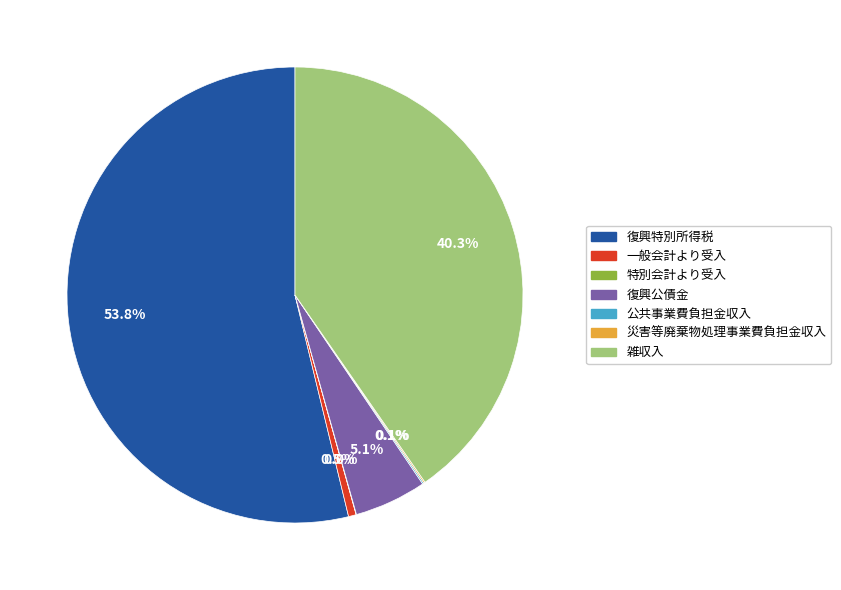

To the nearest percent, what is the average slice percentage?

14%